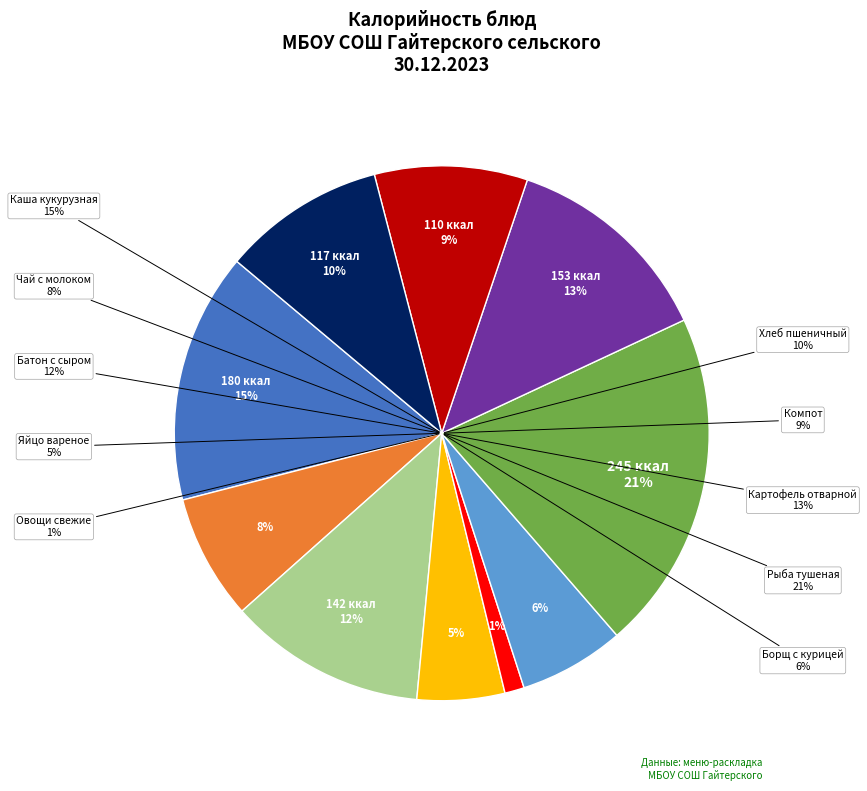

What percentage do каша кукурузная молочная and хлеб пшеничный together represent?

25.0%